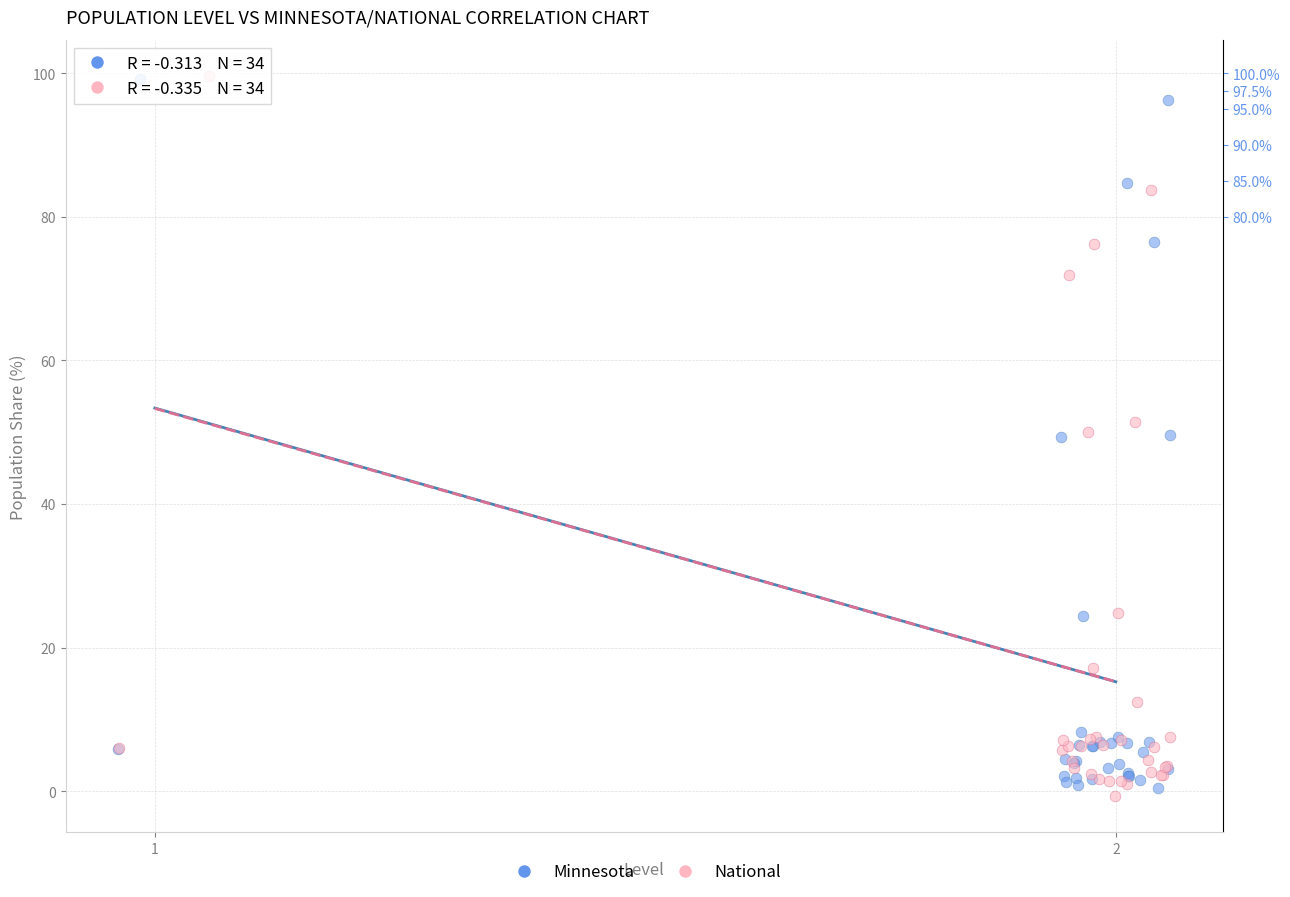

What are all the series names shown in the legend?

Minnesota, National